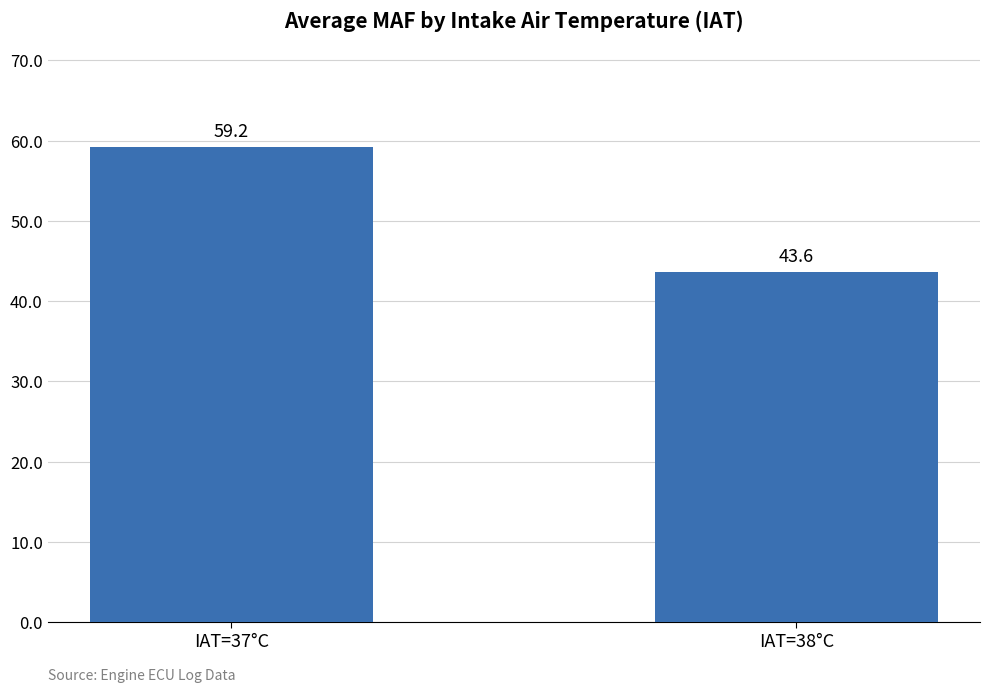

List the labels in order of value, largest first.

IAT=37°C, IAT=38°C